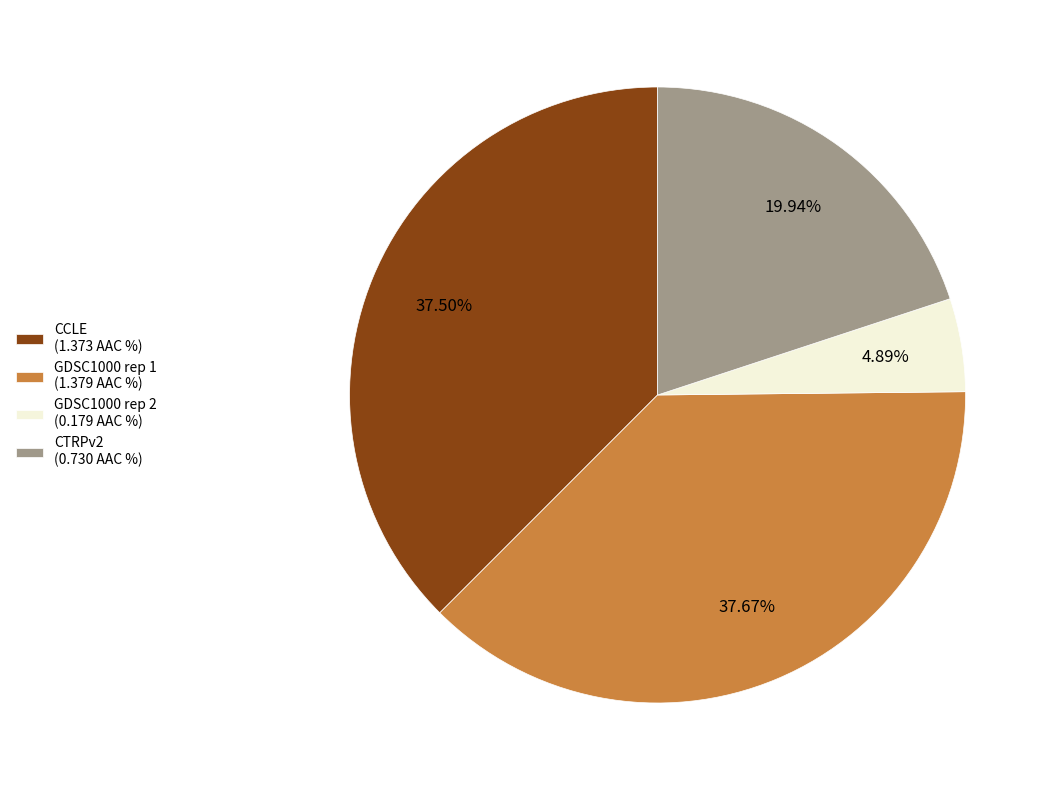

Combined, do GDSC1000 rep 2 (0.179 AAC %) and GDSC1000 rep 1 (1.379 AAC %) account for over 50%?

No